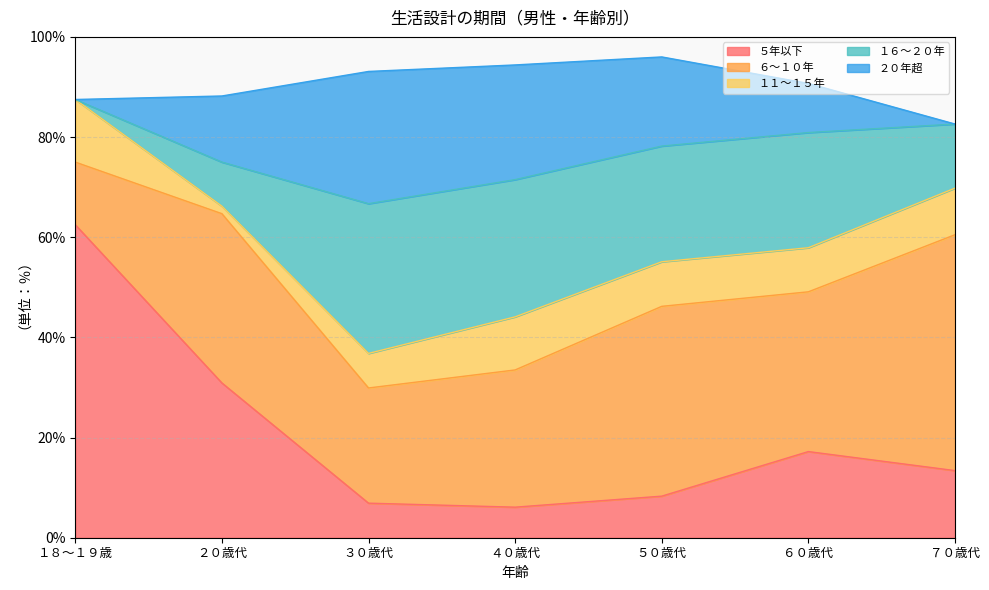

Is it true that ２０年超 equals 17.8 at ５０歳代?

True